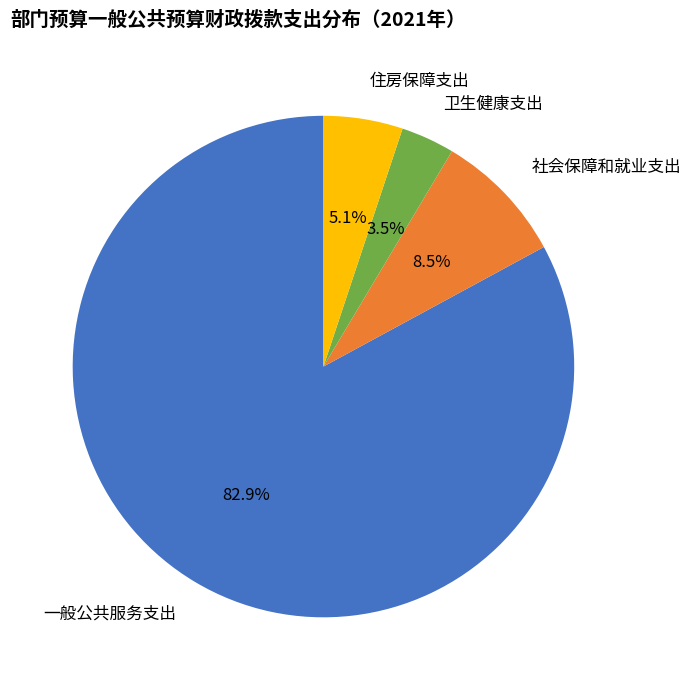

How many slices are in this pie chart?

4